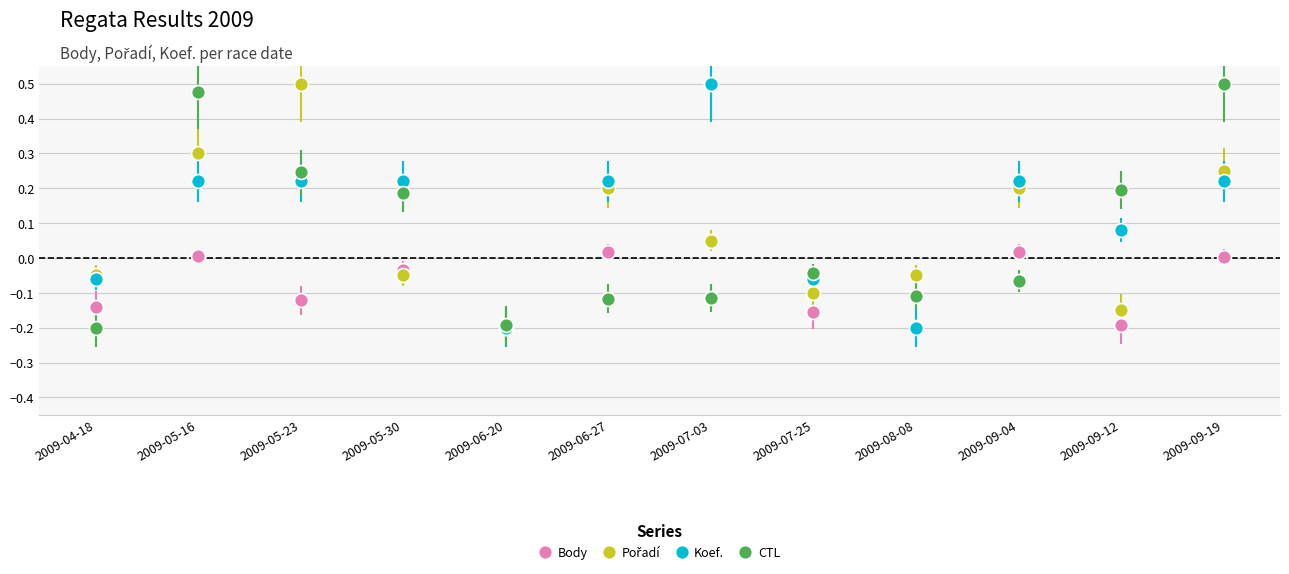

How many interior local peaks does the Body series have?

4